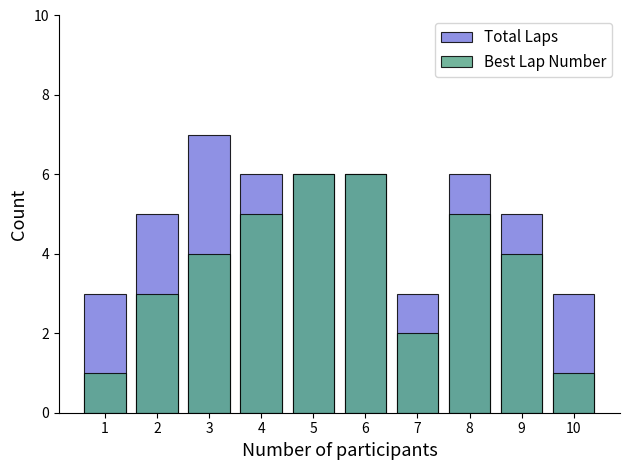

Reading left to right, what are all the values shown in this chart?

Total Laps: 3	5	7	6	6	6	3	6	5	3
Best Lap Number: 1	3	4	5	6	6	2	5	4	1